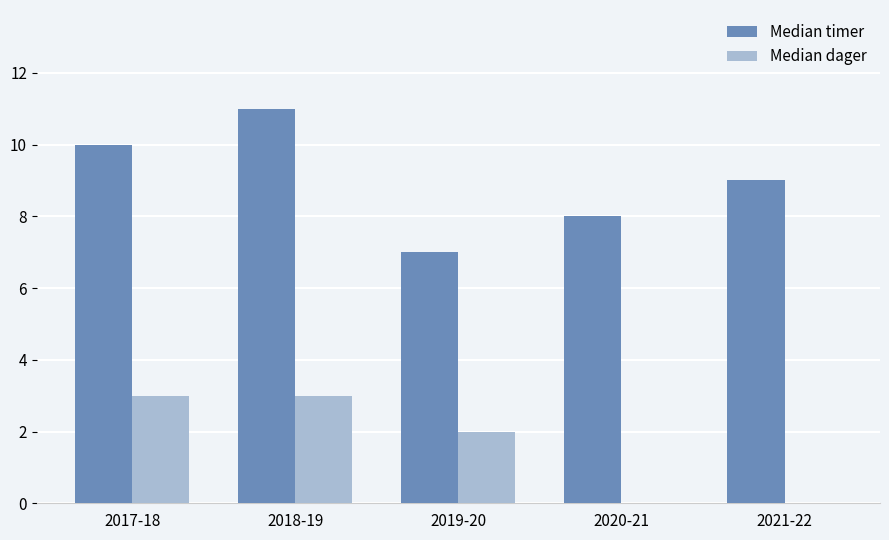

The Median timer series shows 7 at 2019-20. True or false?

True